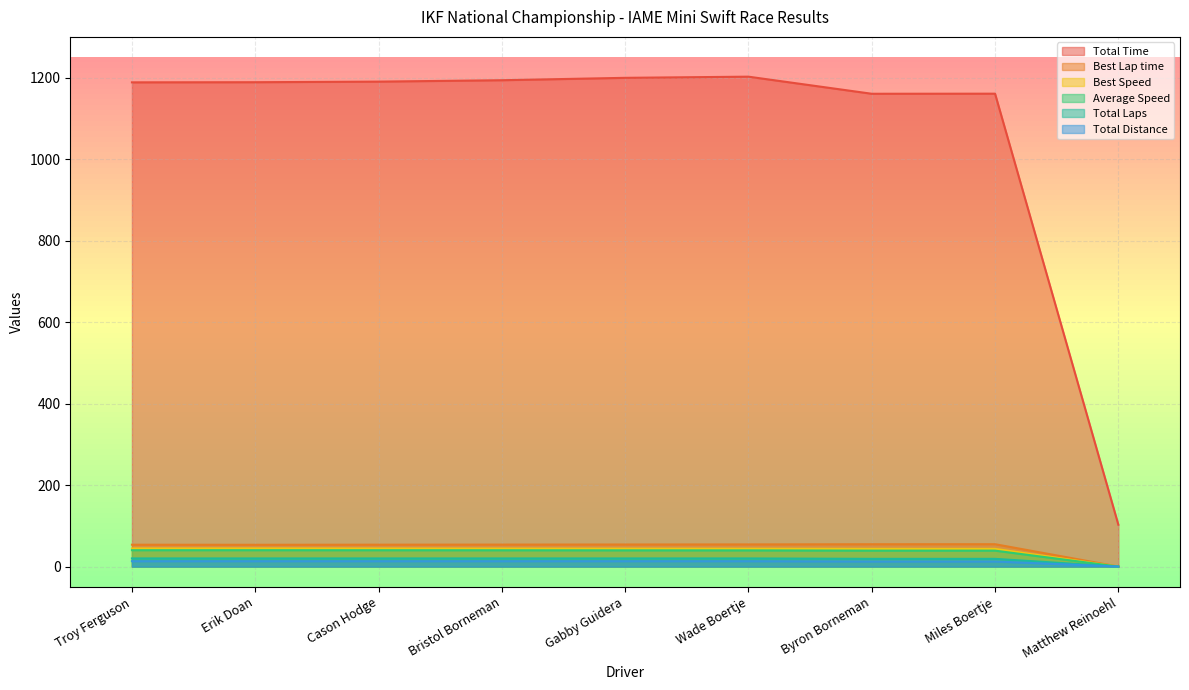

What is the maximum value shown in the chart?

1202.4